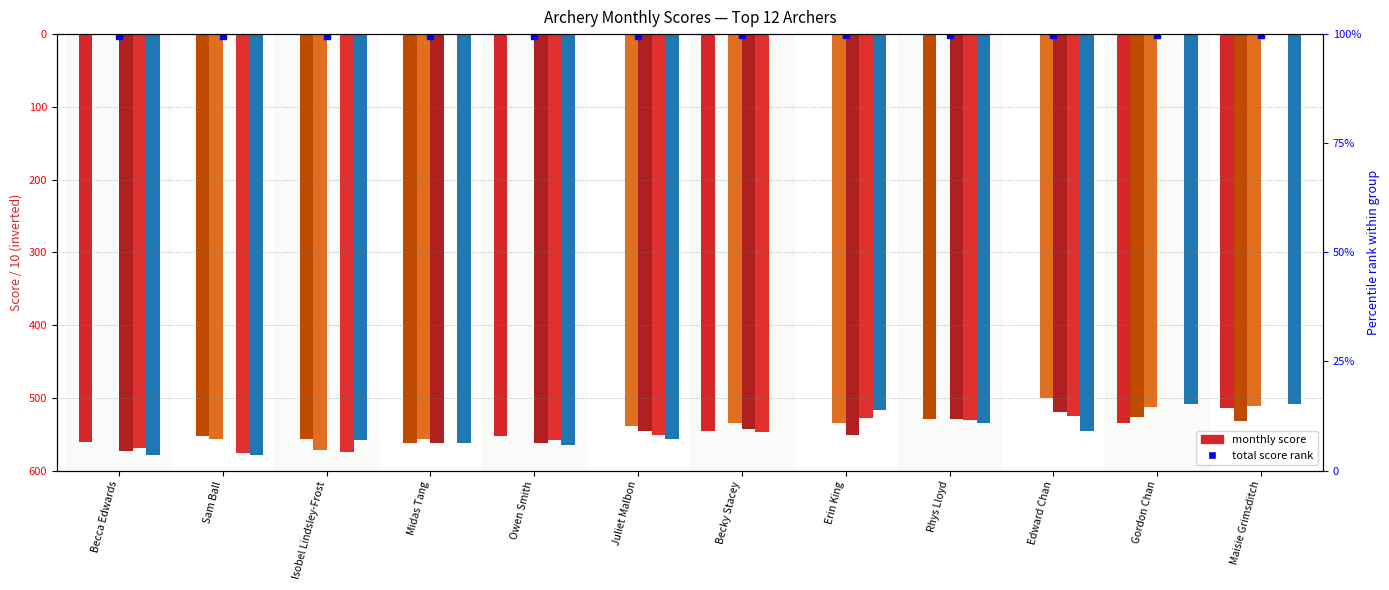

At which category is the sum across all series the highest?

Maisie Grimsditch